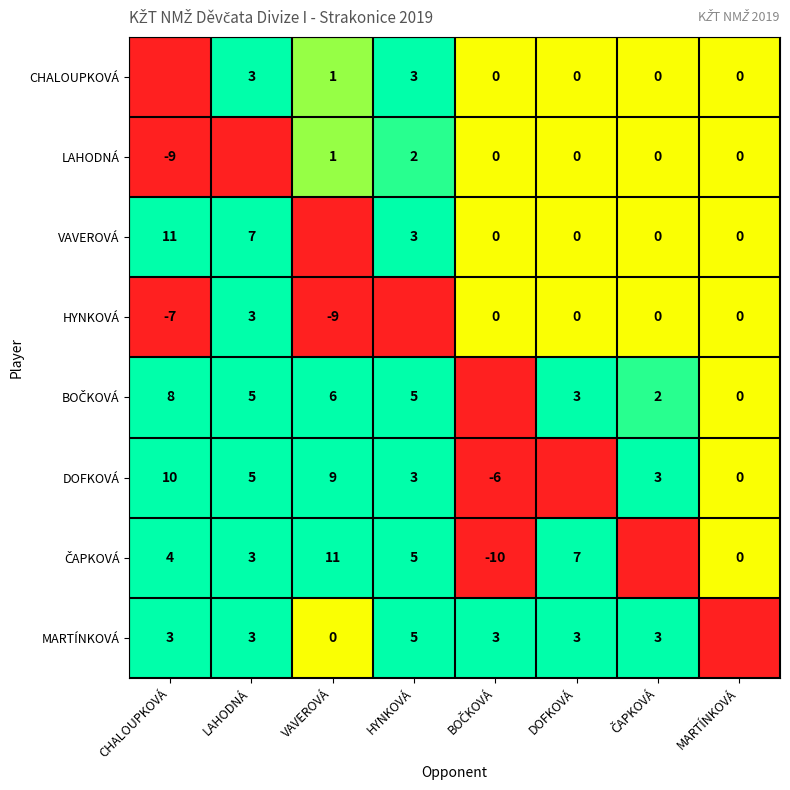

The DOFKOVÁ series shows 6 at VAVEROVÁ. True or false?

False